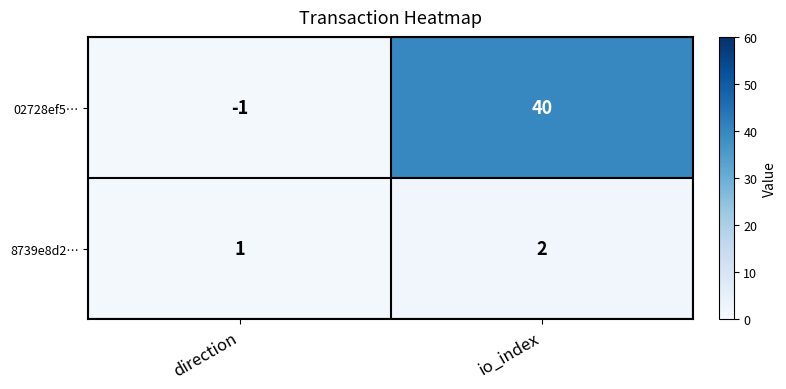

List the series in order of their peak value, highest first.

02728ef5…, 8739e8d2…